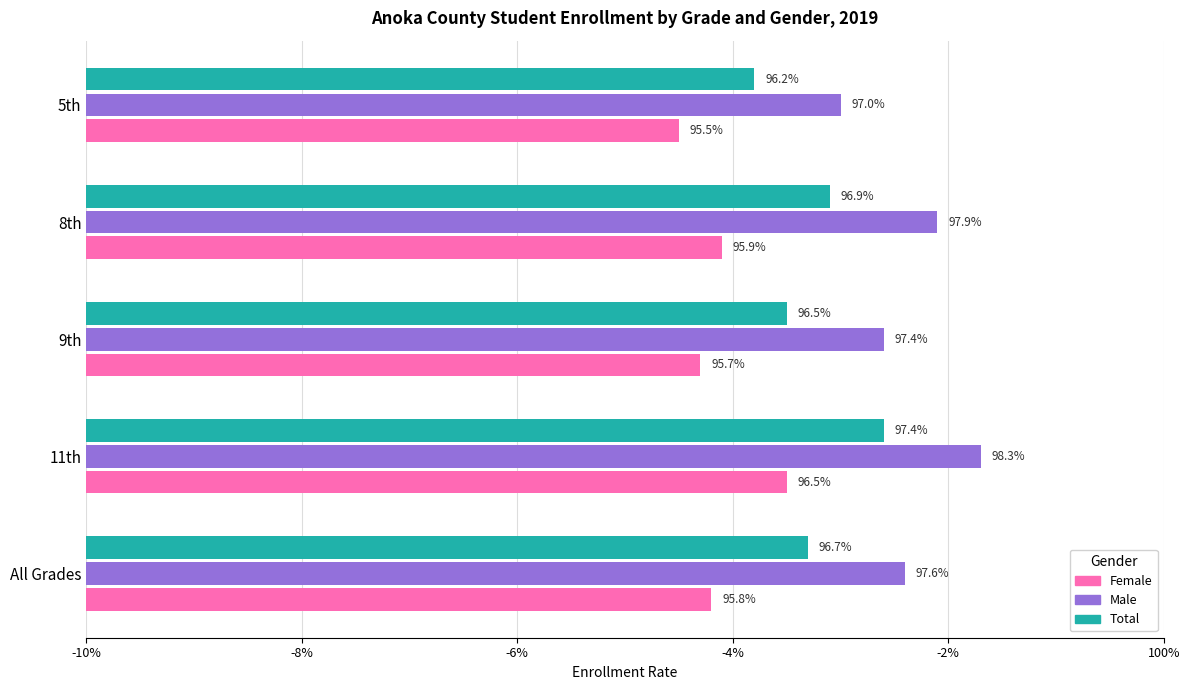

What are all the series names shown in the legend?

Female, Male, Total